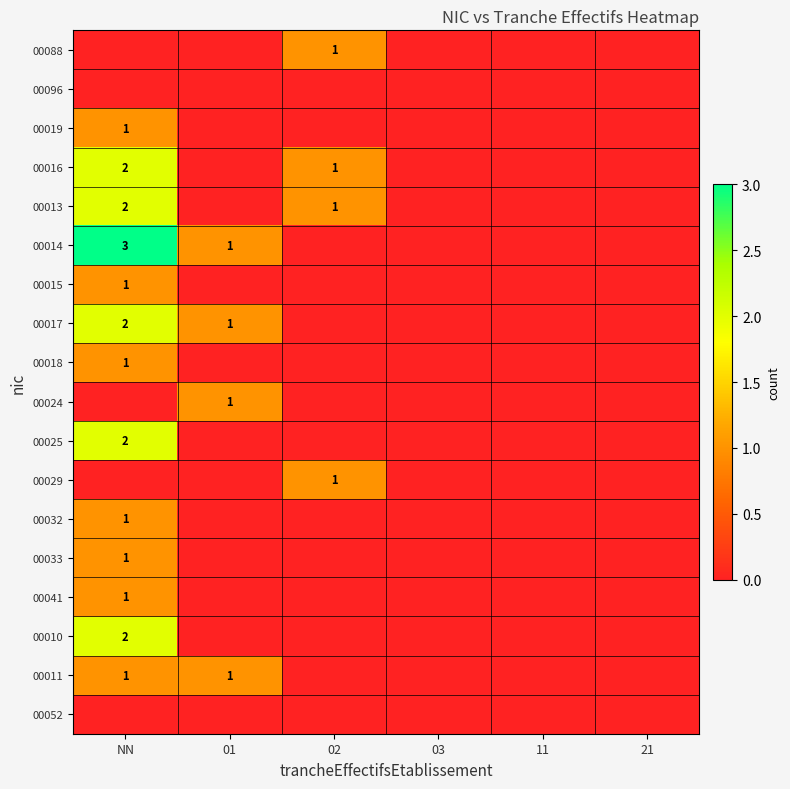

At how many categories does at least one series exceed 0?

3